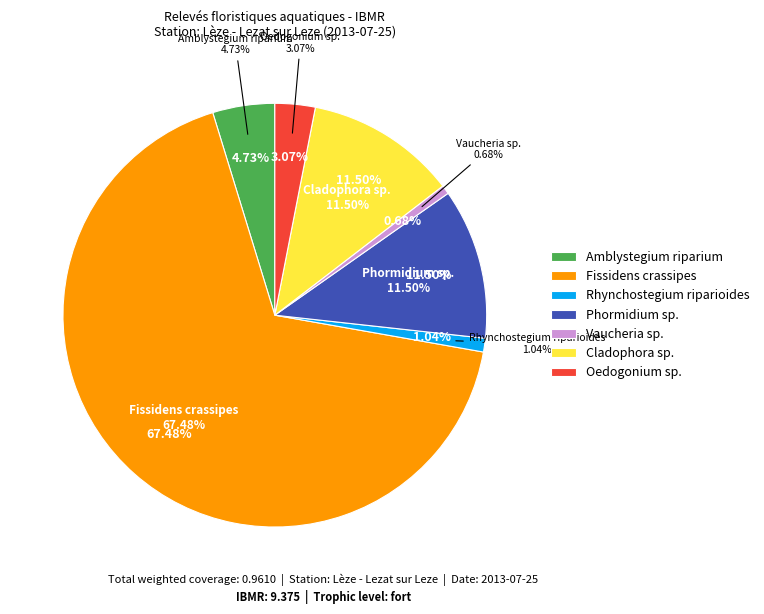

How many segments does this pie chart have?

7